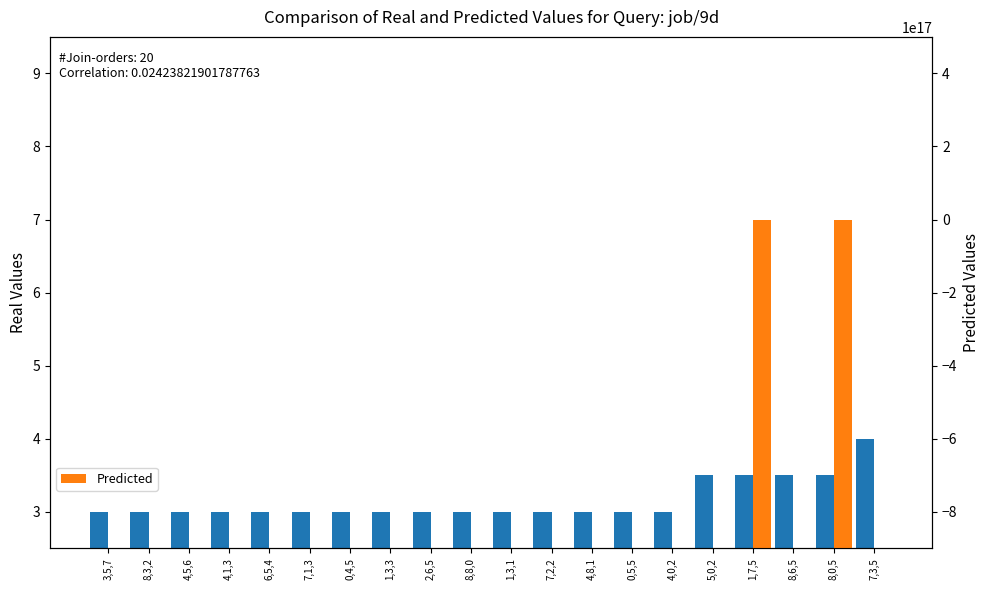

What is the maximum value shown in the chart?

4000000000000000000